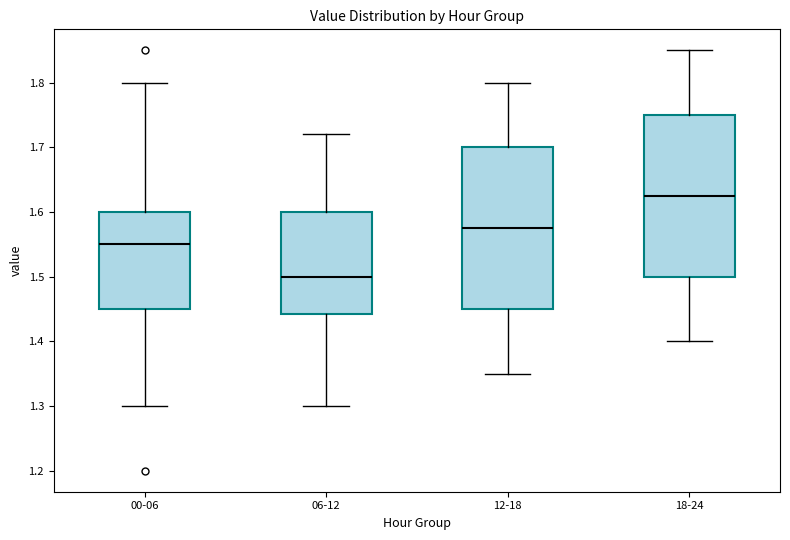

Reading left to right, transcribe this box plot: for each box, give where its median line is, the range the box spans, and where its two whiskers end, as read against the y-axis. The values are not printed on the chart, so give them approximately, as read against the axis.

00-06: median 1.55, box 1.45 to 1.60, whiskers 1.30 to 1.80
06-12: median 1.50, box 1.44 to 1.60, whiskers 1.30 to 1.72
12-18: median 1.58, box 1.45 to 1.70, whiskers 1.35 to 1.80
18-24: median 1.63, box 1.50 to 1.75, whiskers 1.40 to 1.85